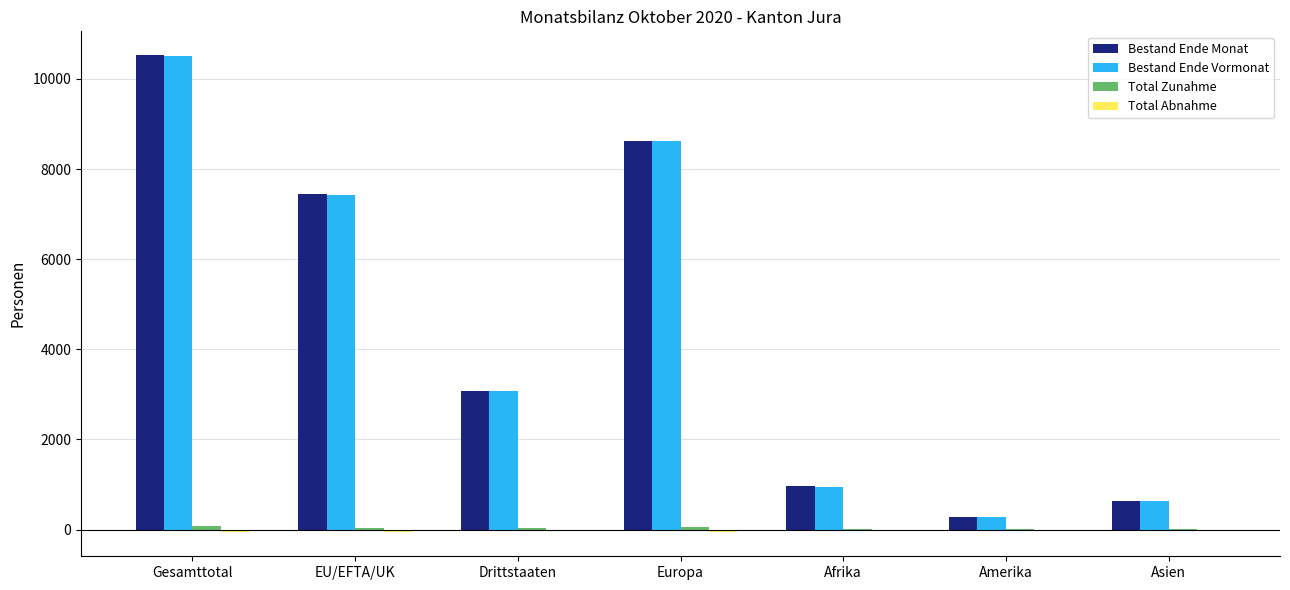

What is the sum of all Bestand Ende Vormonat values?

31478